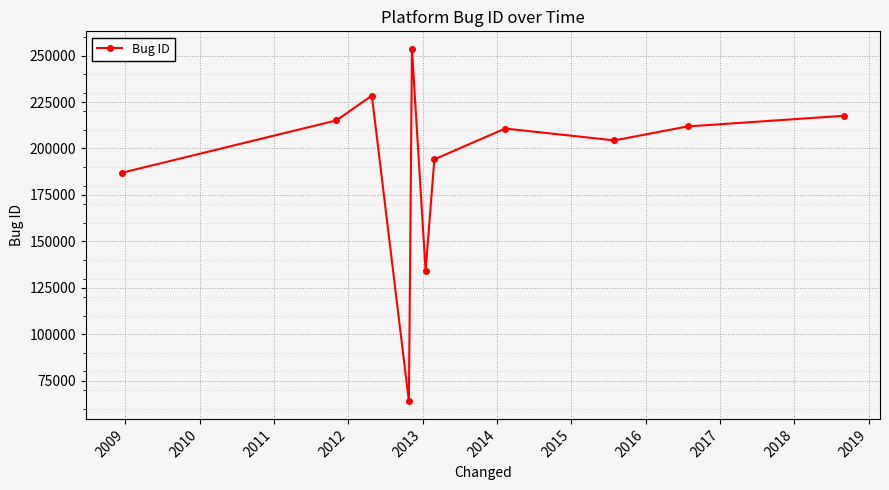

How many data points are less than 210716?

5